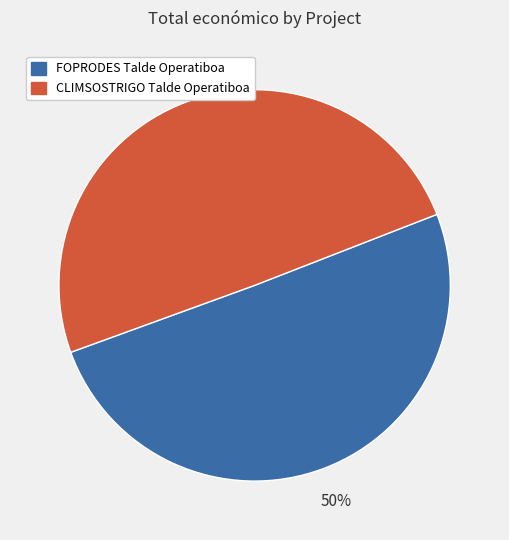

How many segments does this pie chart have?

2